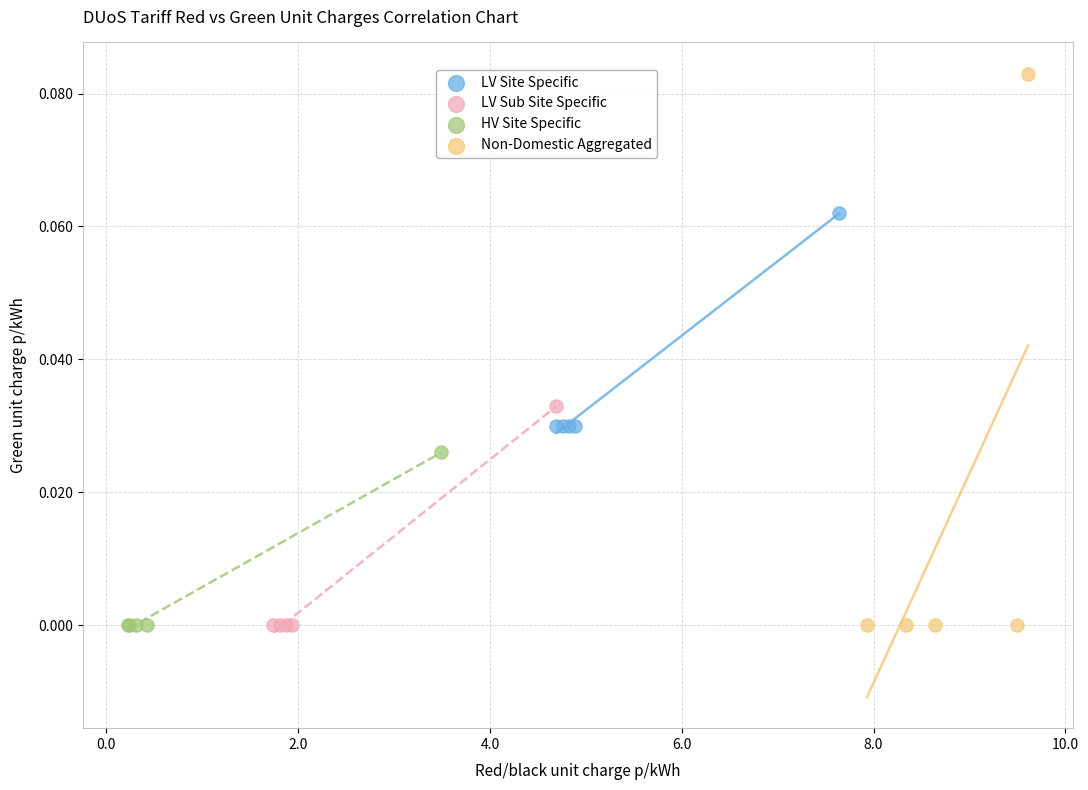

Which series has the widest spread of Y values?

Non-Domestic Aggregated